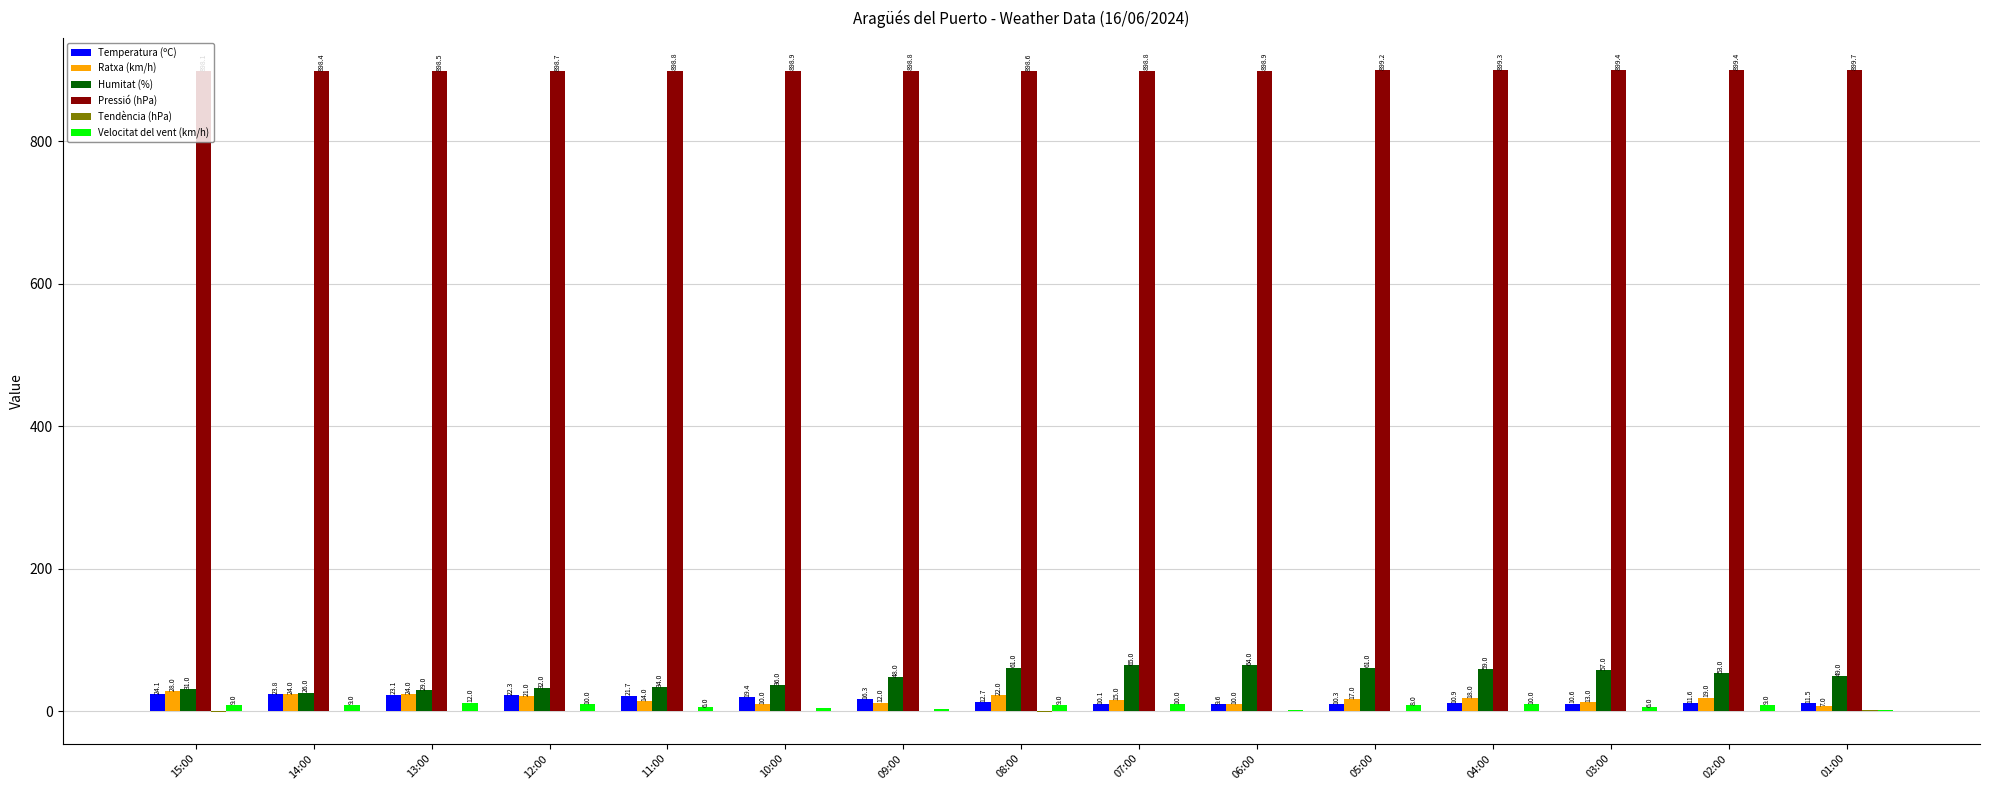

Which series has the widest spread of values?

Humitat (%)